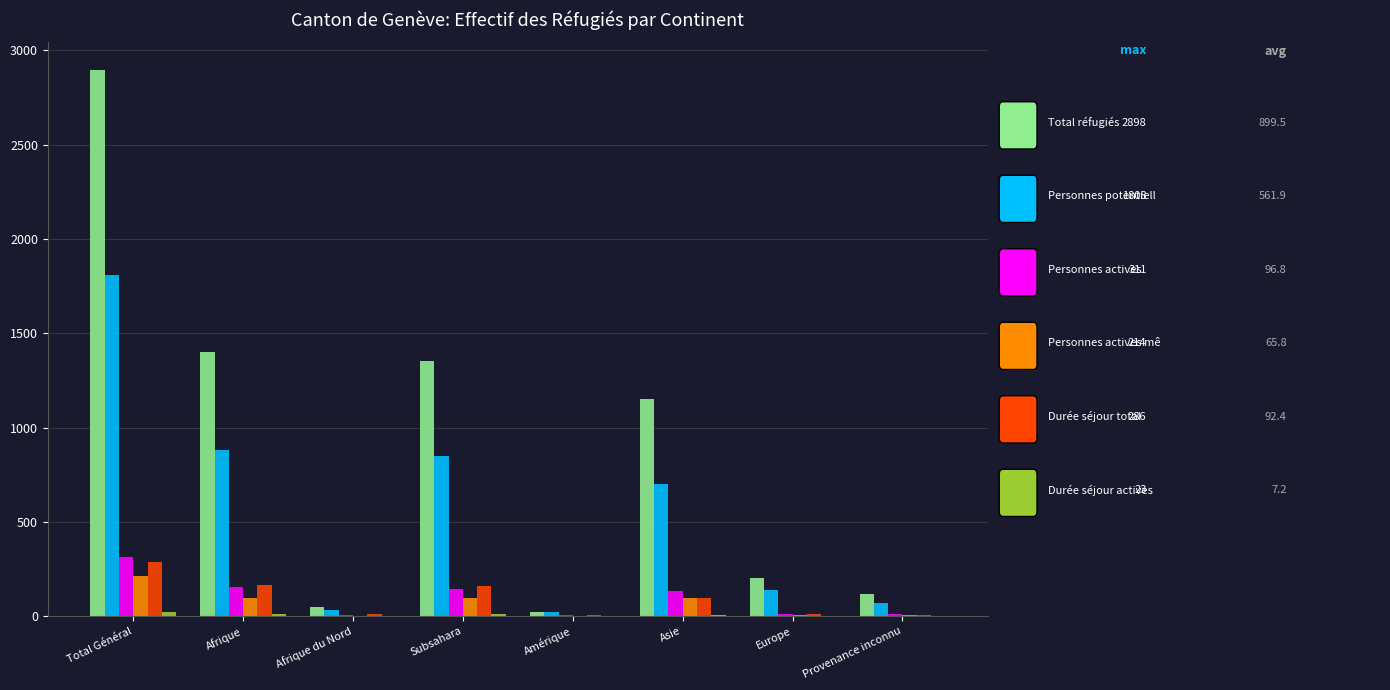

At which category does the chart reach its peak across all series?

Total Général